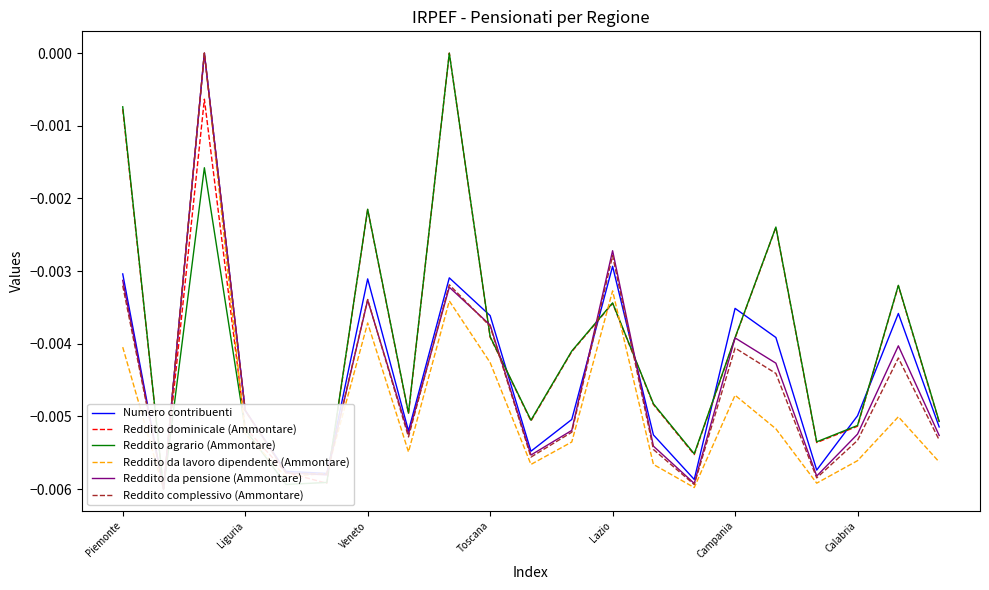

Which series ends up on top after the final intersection of Reddito agrario (Ammontare) and Reddito da pensione (Ammontare)?

Reddito agrario (Ammontare)